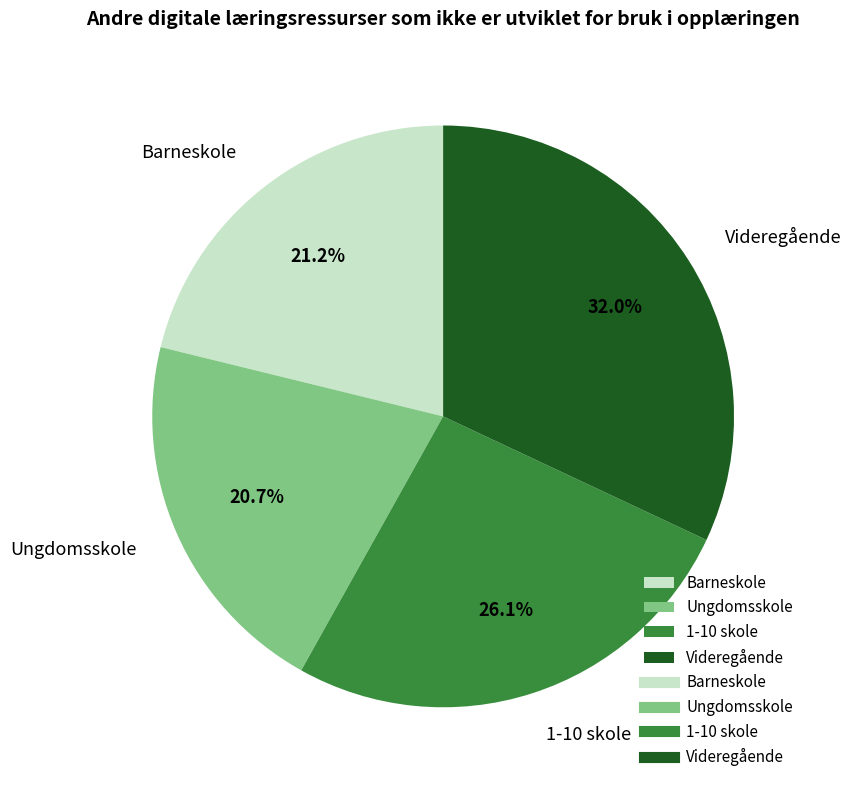

What is the ratio of the value at Ungdomsskole to the value at Barneskole?

1.0